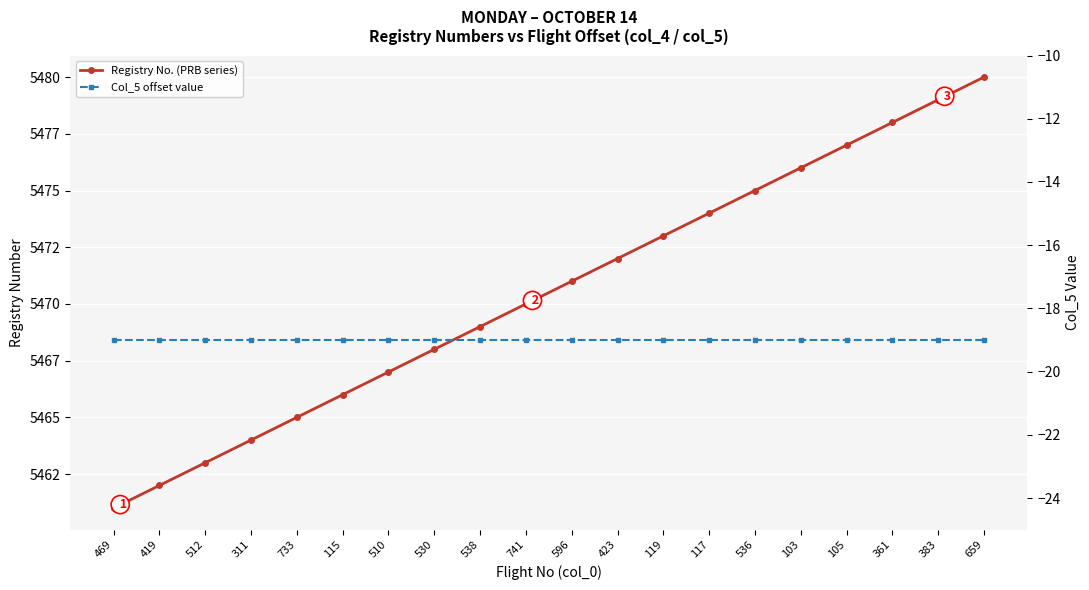

How many lines are shown in the chart?

2